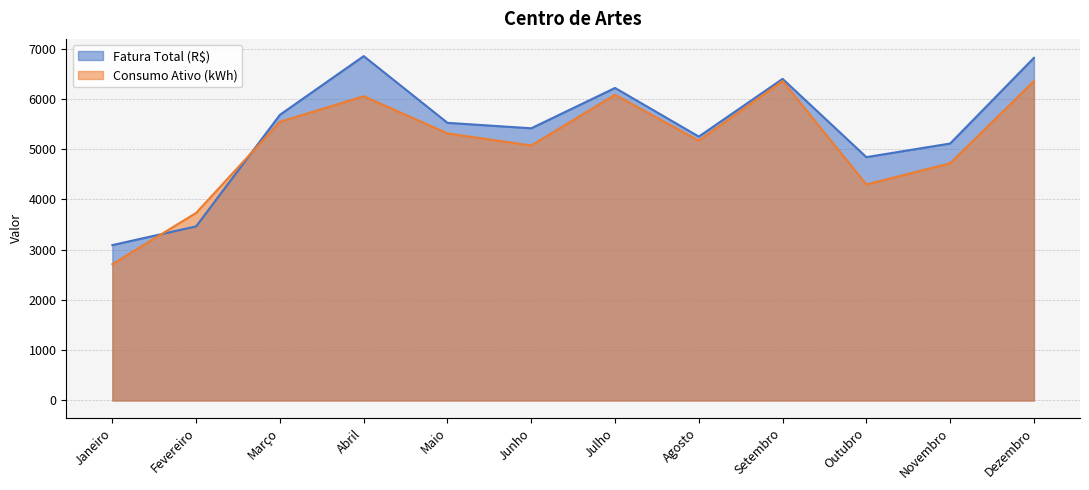

Which series has the largest range (max minus min)?

Fatura Total (R$)